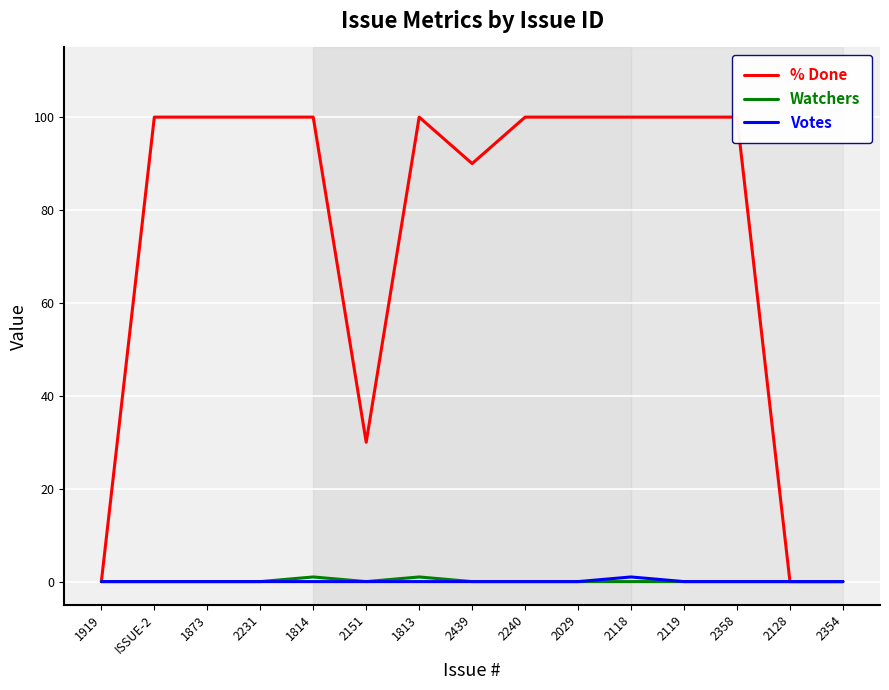

True or false: % Done and Votes intersect in this chart.

False